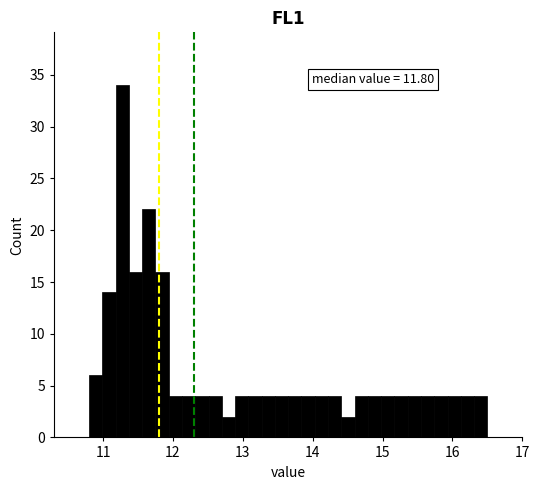

Read against the x-axis, roughly where is the centre of the tallest bar?

11.3